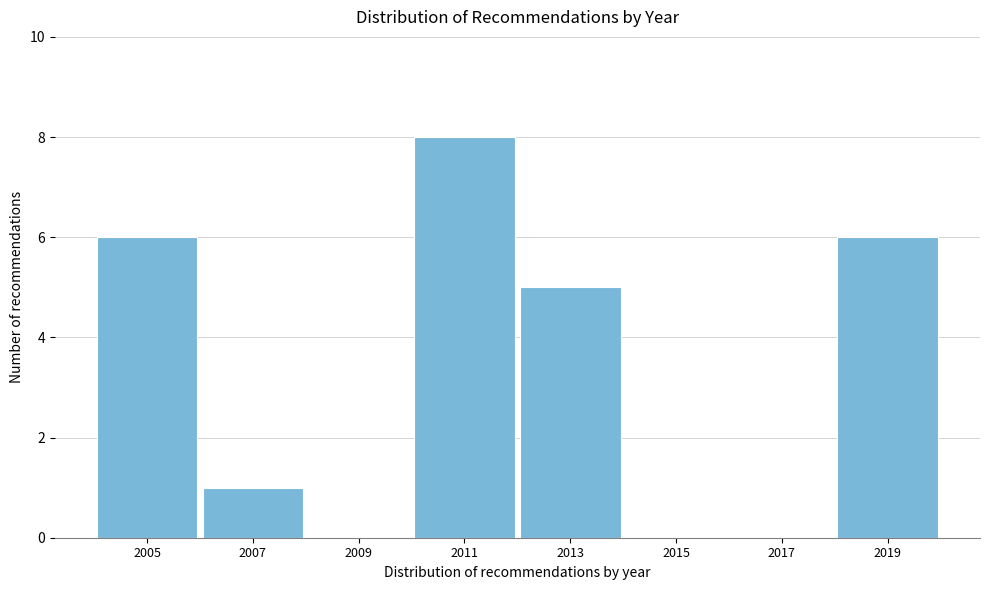

Reading left to right, extract all data points from this chart.

2005=6	2007=1	2009=0	2011=8	2013=5	2015=0	2017=0	2019=6